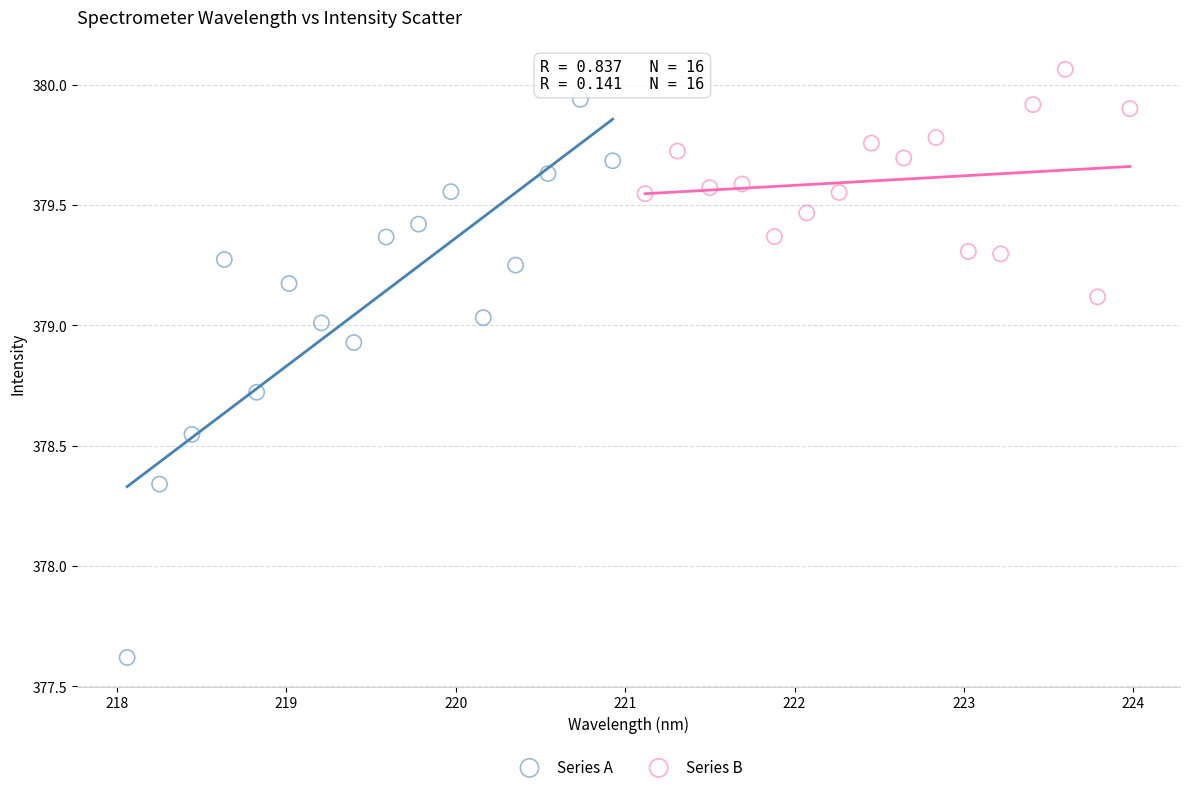

Which series reaches the maximum Y coordinate?

Series B